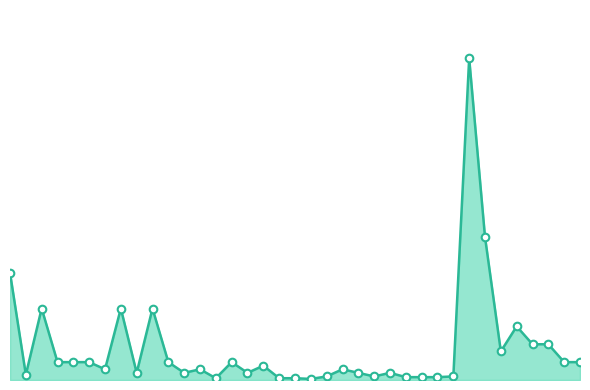

Does the chart have visible grid lines?

No